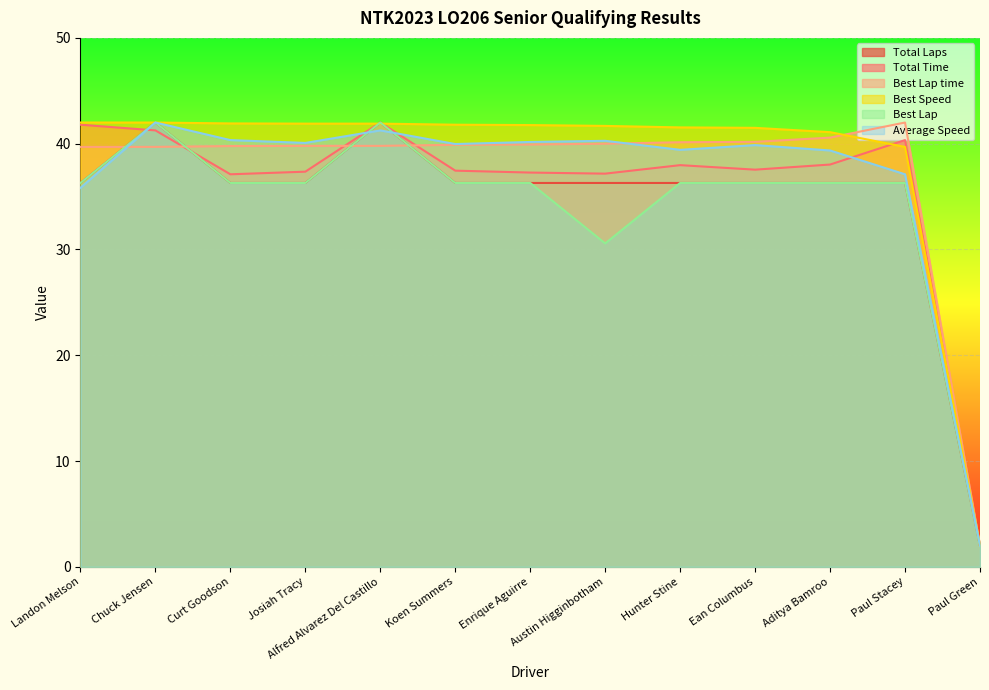

The value of Total Laps at Koen Summers is 55.9. True or false?

False